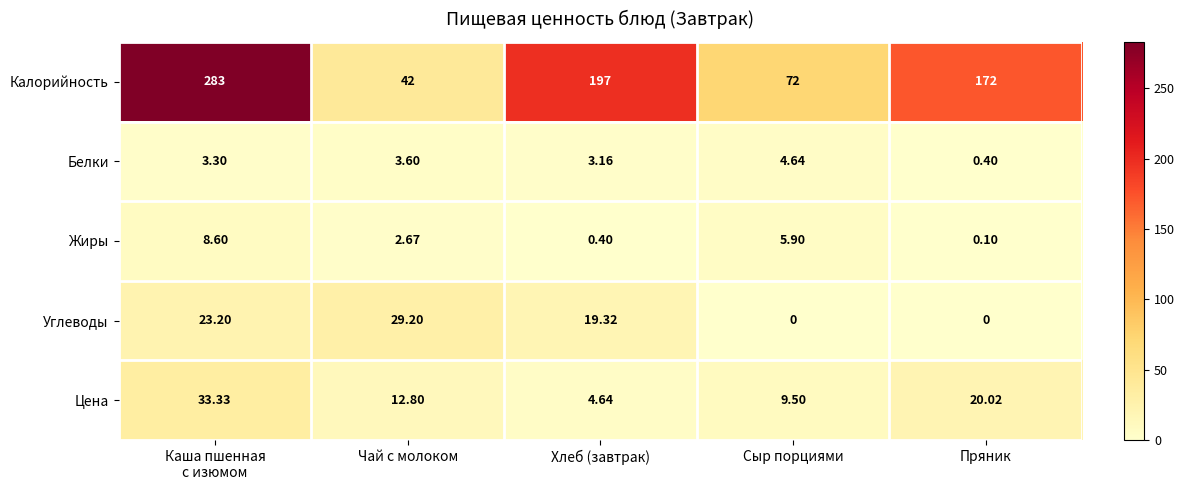

At which label does Жиры reach its minimum?

Пряник